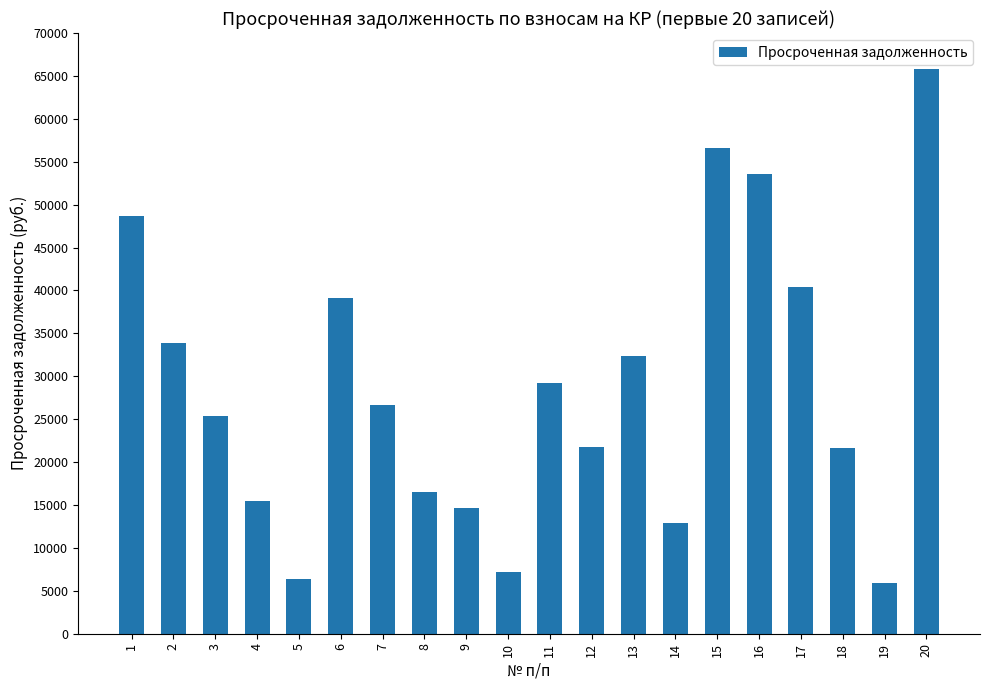

Is it true that the value at 17 is 17797.2?

False